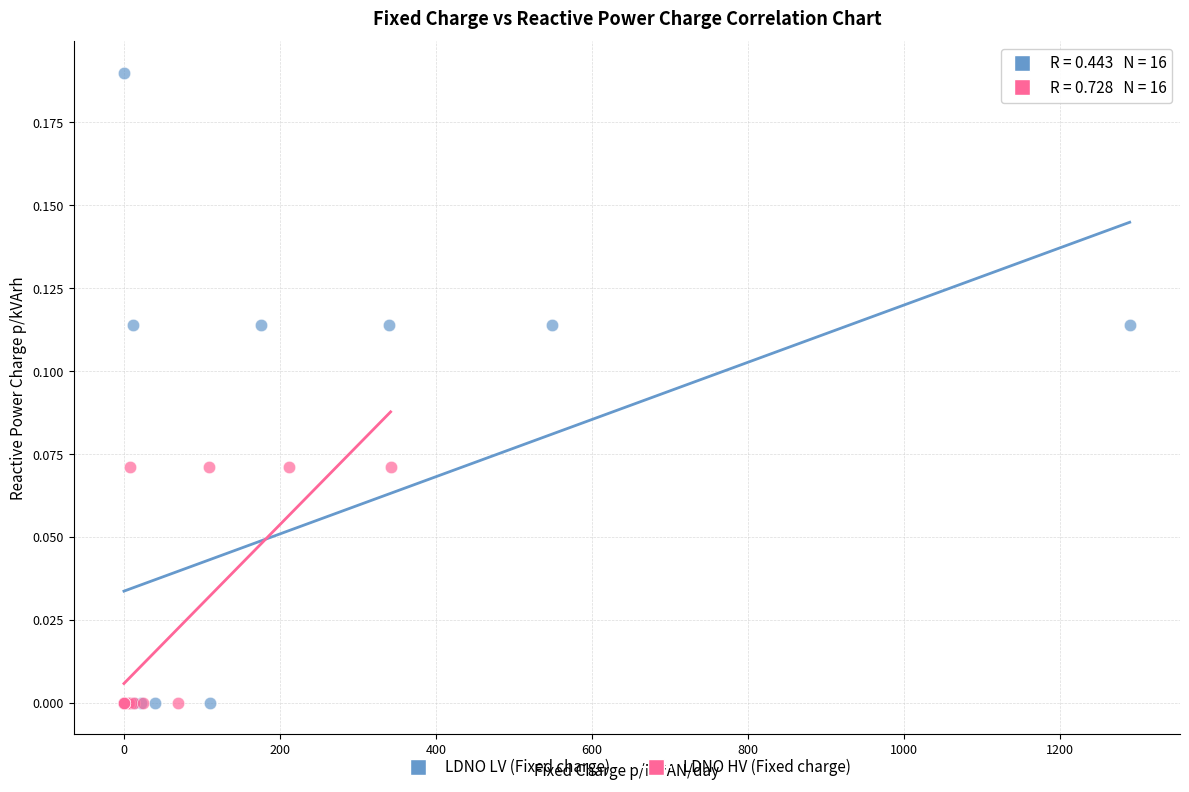

Which series has the widest spread of Y values?

LDNO LV (Fixed charge)